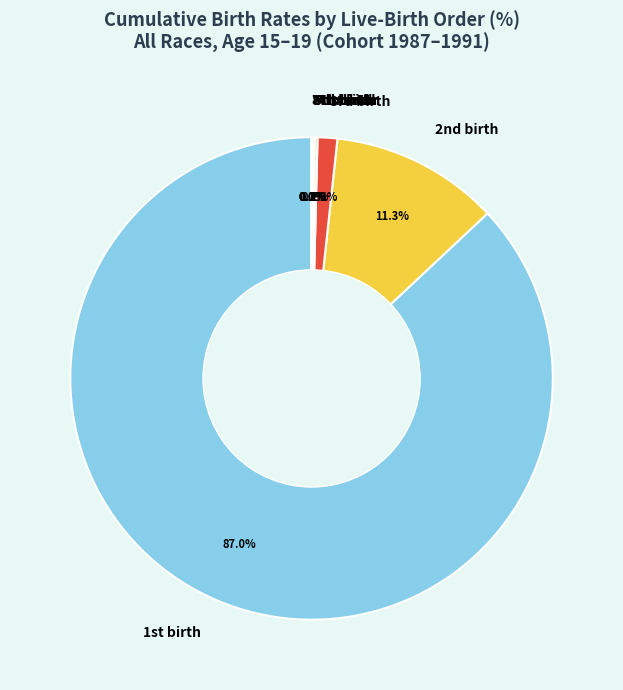

Which category accounts for the majority?

1st birth